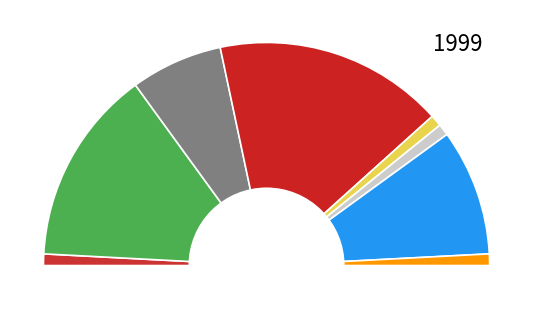

What percentage do WAT-MARION and MQT-NESHKR together represent?

51.7%